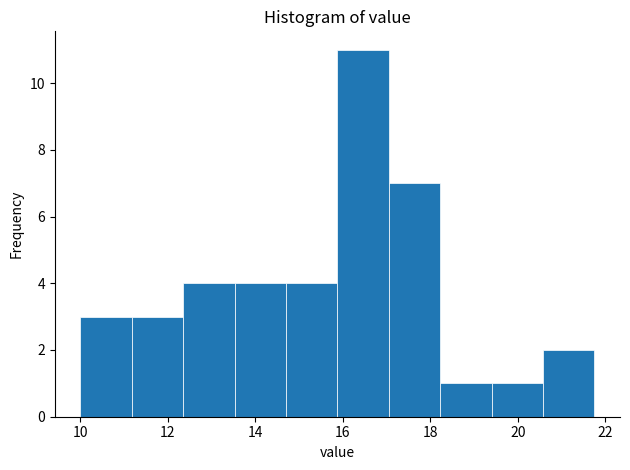

How tall is the bar that spans 19.4 to 20.6 on the x-axis? Neither the bar edges nor the heights are printed on the chart, so give them approximately, as read against the axes.

1